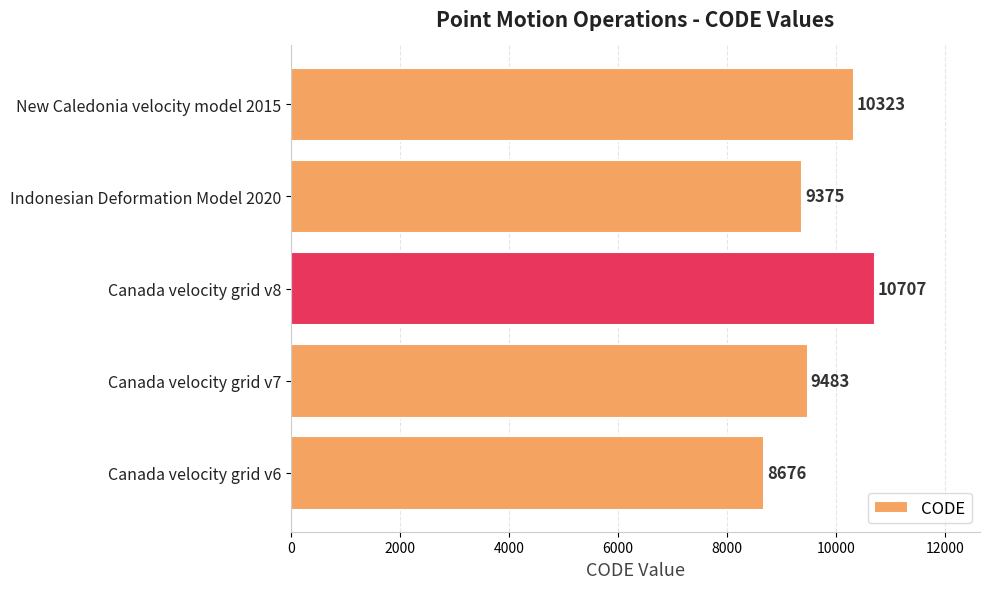

Is it true that the value at Canada velocity grid v8 is 10707?

True